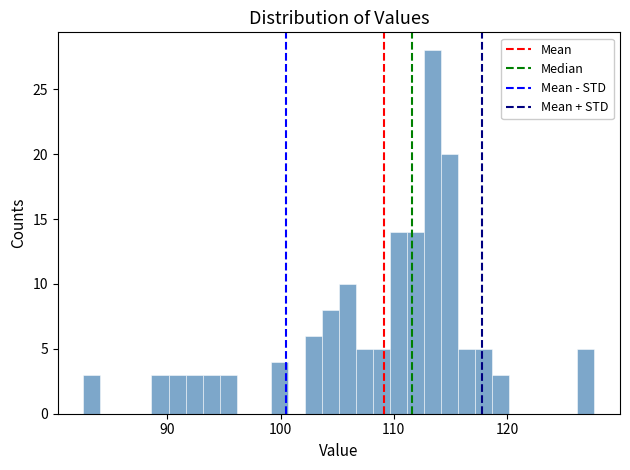

Read against the x-axis, roughly where is the centre of the tallest bar?

113